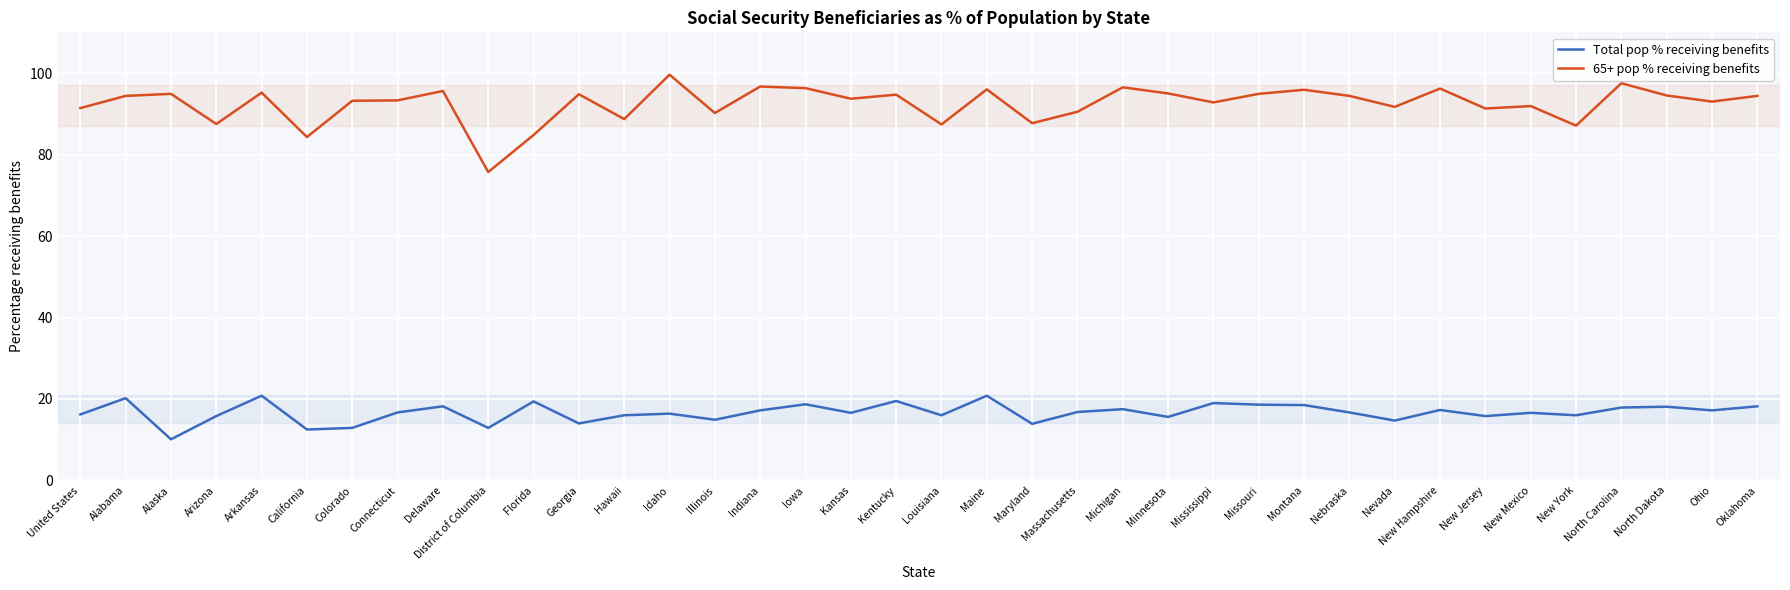

True or false: 65+ pop % receiving benefits has a value of 45.2 at Hawaii.

False